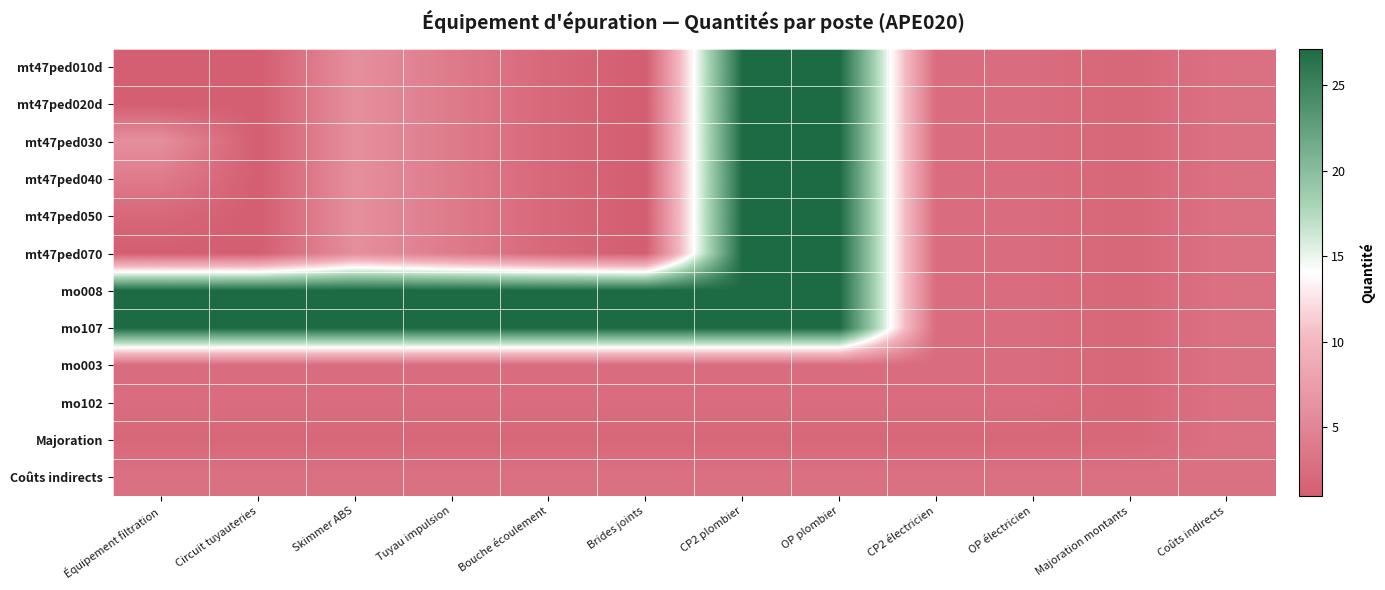

Reading right to left, extract all data points from this chart.

mt47ped010d: Coûts indirects=3.0	Majoration montants=2.0	OP électricien=2.5	CP2 électricien=2.5	OP plombier=27.2	CP2 plombier=27.2	Brides joints=1.0	Bouche écoulement=2.0	Tuyau impulsion=4.0	Skimmer ABS=6.0	Circuit tuyauteries=1.0	Équipement filtration=1.0
mt47ped020d: Coûts indirects=3.0	Majoration montants=2.0	OP électricien=2.5	CP2 électricien=2.5	OP plombier=27.2	CP2 plombier=27.2	Brides joints=1.0	Bouche écoulement=2.0	Tuyau impulsion=4.0	Skimmer ABS=6.0	Circuit tuyauteries=1.0	Équipement filtration=1.0
mt47ped030: Coûts indirects=3.0	Majoration montants=2.0	OP électricien=2.5	CP2 électricien=2.5	OP plombier=27.2	CP2 plombier=27.2	Brides joints=1.0	Bouche écoulement=2.0	Tuyau impulsion=4.0	Skimmer ABS=6.0	Circuit tuyauteries=1.0	Équipement filtration=6.0
mt47ped040: Coûts indirects=3.0	Majoration montants=2.0	OP électricien=2.5	CP2 électricien=2.5	OP plombier=27.2	CP2 plombier=27.2	Brides joints=1.0	Bouche écoulement=2.0	Tuyau impulsion=4.0	Skimmer ABS=6.0	Circuit tuyauteries=1.0	Équipement filtration=4.0
mt47ped050: Coûts indirects=3.0	Majoration montants=2.0	OP électricien=2.5	CP2 électricien=2.5	OP plombier=27.2	CP2 plombier=27.2	Brides joints=1.0	Bouche écoulement=2.0	Tuyau impulsion=4.0	Skimmer ABS=6.0	Circuit tuyauteries=1.0	Équipement filtration=2.0
mt47ped070: Coûts indirects=3.0	Majoration montants=2.0	OP électricien=2.5	CP2 électricien=2.5	OP plombier=27.2	CP2 plombier=27.2	Brides joints=1.0	Bouche écoulement=2.0	Tuyau impulsion=4.0	Skimmer ABS=6.0	Circuit tuyauteries=1.0	Équipement filtration=1.0
mo008: Coûts indirects=3.0	Majoration montants=2.0	OP électricien=2.5	CP2 électricien=2.5	OP plombier=27.2	CP2 plombier=27.2	Brides joints=27.2	Bouche écoulement=27.2	Tuyau impulsion=27.2	Skimmer ABS=27.2	Circuit tuyauteries=27.2	Équipement filtration=27.2
mo107: Coûts indirects=3.0	Majoration montants=2.0	OP électricien=2.5	CP2 électricien=2.5	OP plombier=27.2	CP2 plombier=27.2	Brides joints=27.2	Bouche écoulement=27.2	Tuyau impulsion=27.2	Skimmer ABS=27.2	Circuit tuyauteries=27.2	Équipement filtration=27.2
mo003: Coûts indirects=3.0	Majoration montants=2.0	OP électricien=2.5	CP2 électricien=2.5	OP plombier=2.5	CP2 plombier=2.5	Brides joints=2.5	Bouche écoulement=2.5	Tuyau impulsion=2.5	Skimmer ABS=2.5	Circuit tuyauteries=2.5	Équipement filtration=2.5
mo102: Coûts indirects=3.0	Majoration montants=2.0	OP électricien=2.5	CP2 électricien=2.5	OP plombier=2.5	CP2 plombier=2.5	Brides joints=2.5	Bouche écoulement=2.5	Tuyau impulsion=2.5	Skimmer ABS=2.5	Circuit tuyauteries=2.5	Équipement filtration=2.5
Majoration: Coûts indirects=3.0	Majoration montants=2.0	OP électricien=2.0	CP2 électricien=2.0	OP plombier=2.0	CP2 plombier=2.0	Brides joints=2.0	Bouche écoulement=2.0	Tuyau impulsion=2.0	Skimmer ABS=2.0	Circuit tuyauteries=2.0	Équipement filtration=2.0
Coûts indirects: Coûts indirects=3.0	Majoration montants=3.0	OP électricien=3.0	CP2 électricien=3.0	OP plombier=3.0	CP2 plombier=3.0	Brides joints=3.0	Bouche écoulement=3.0	Tuyau impulsion=3.0	Skimmer ABS=3.0	Circuit tuyauteries=3.0	Équipement filtration=3.0